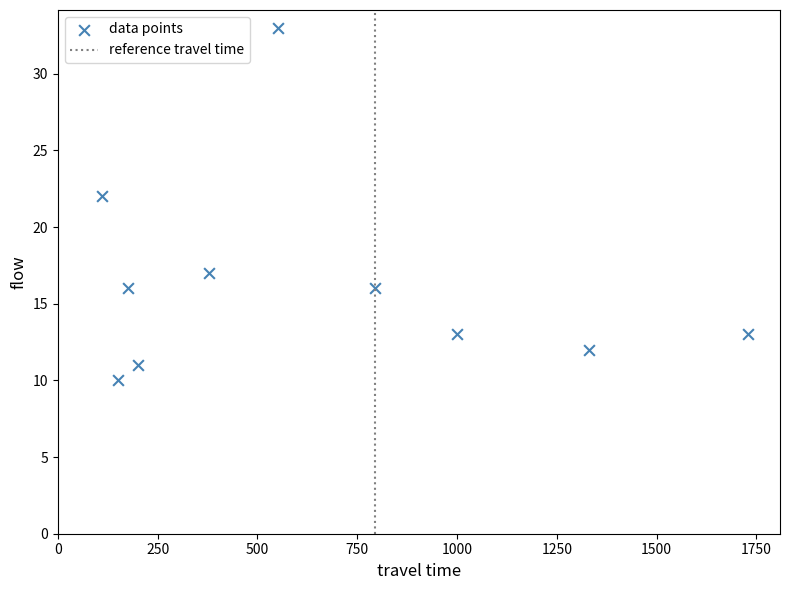

What Y value in the scatter plot is closest to 21?

22